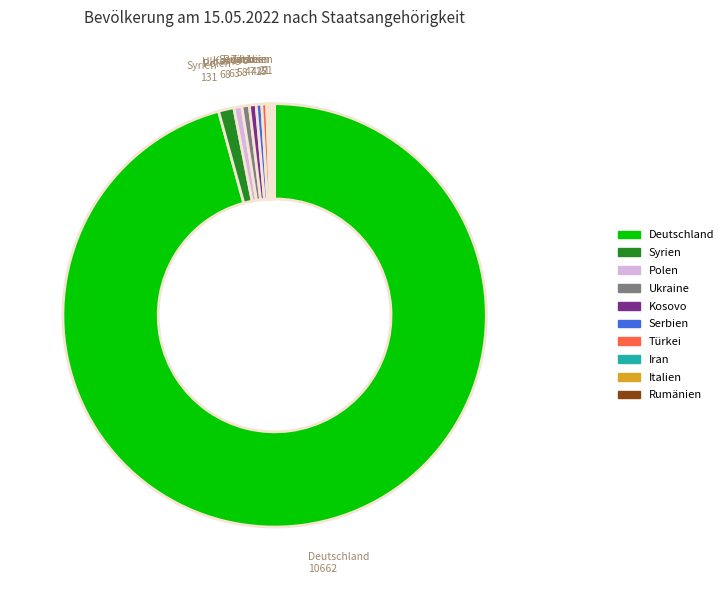

Is it true that Syrien is 1% of the pie?

True